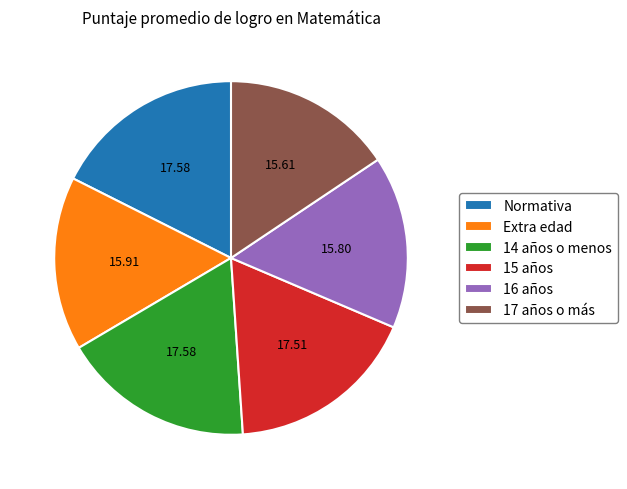

How many slices are in this pie chart?

6